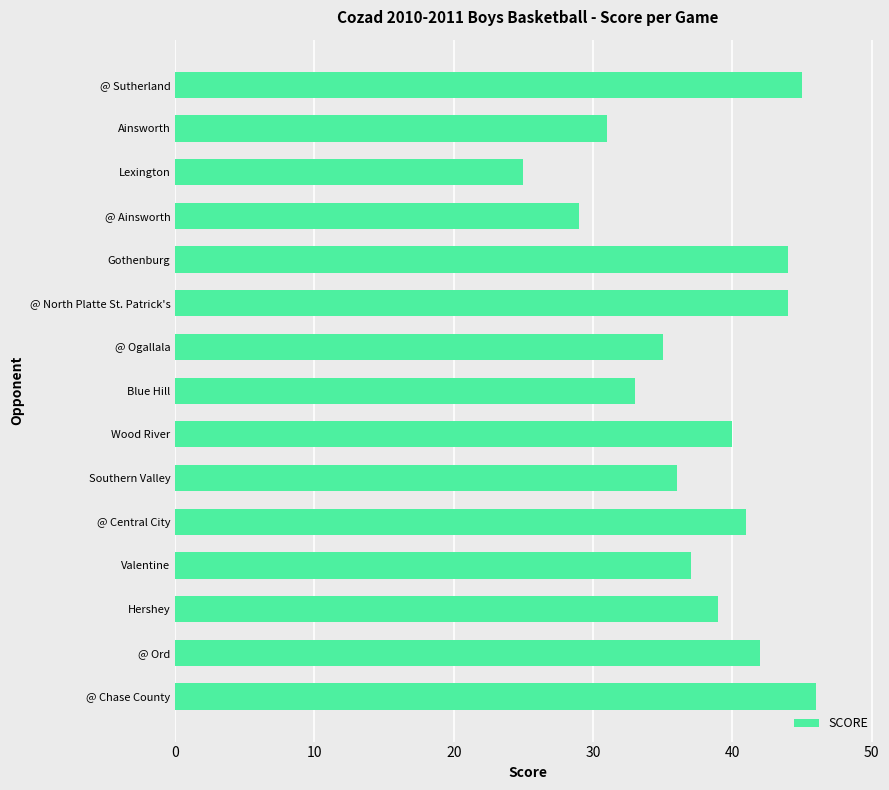

Where is the data nearest to the value 35?

@ Ogallala